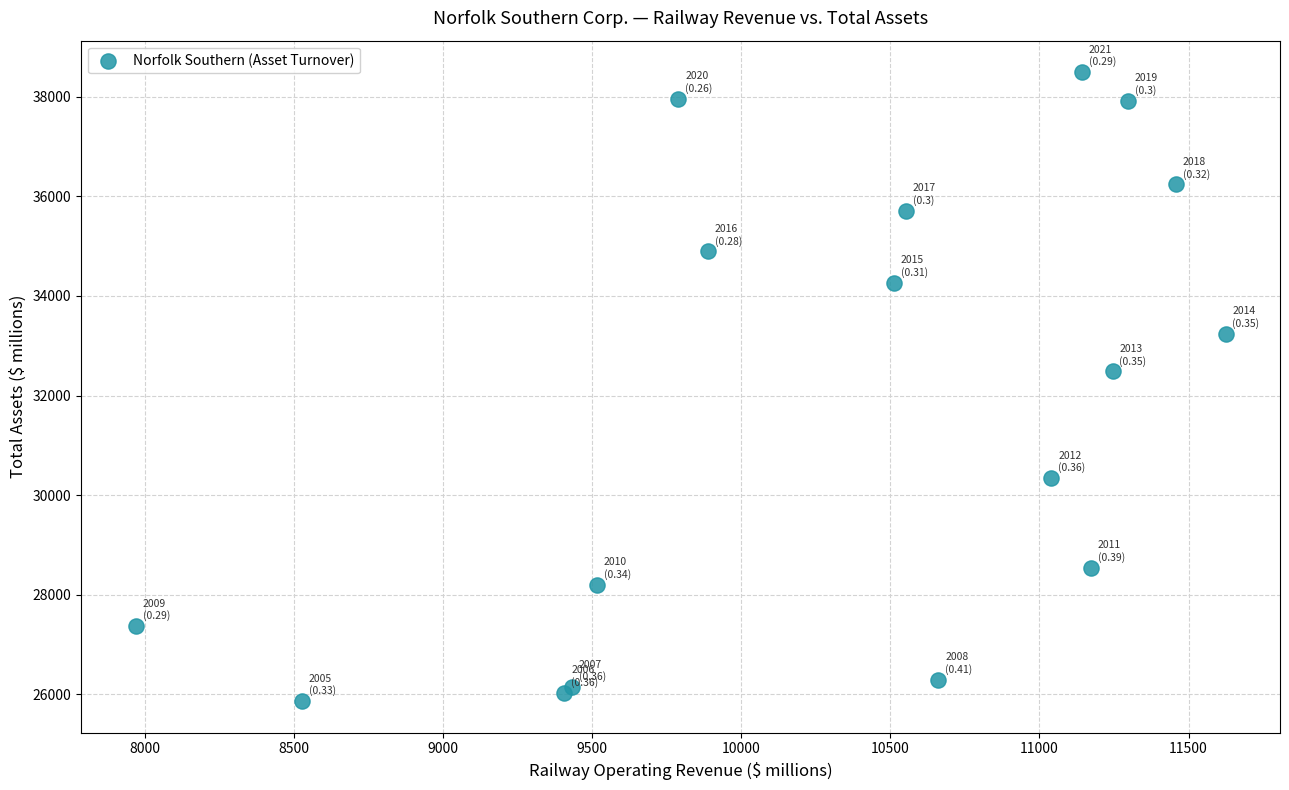

What Y value in the scatter plot is closest to 32177?

32483